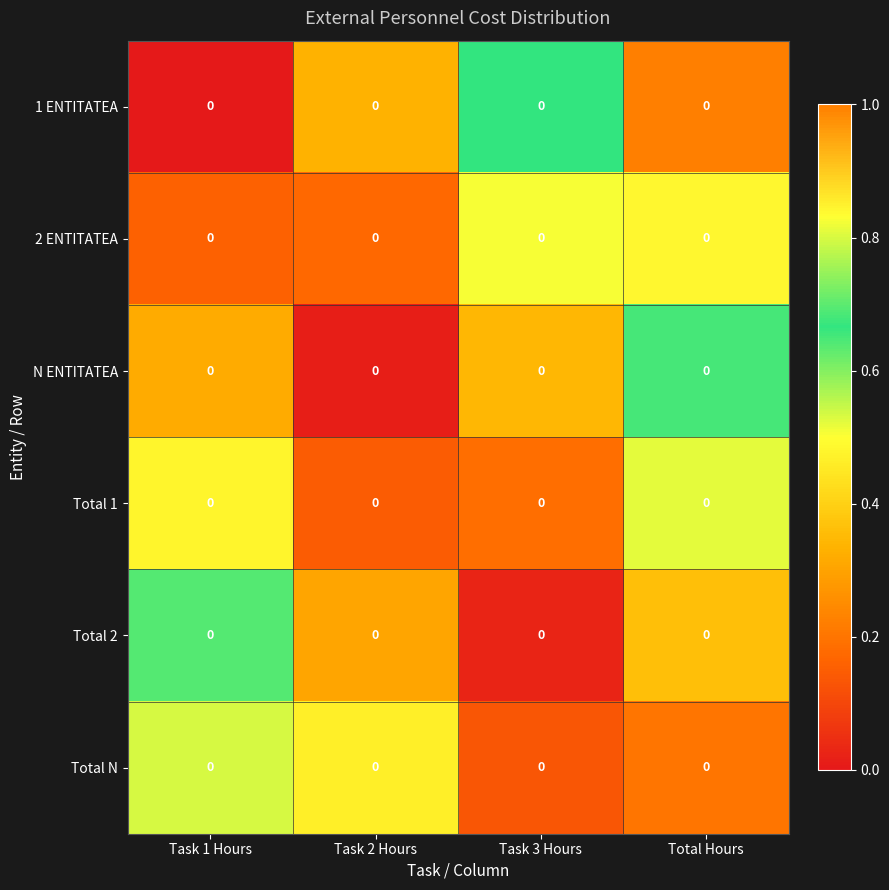

What is the total value across all series at Task 3 Hours?

1.9